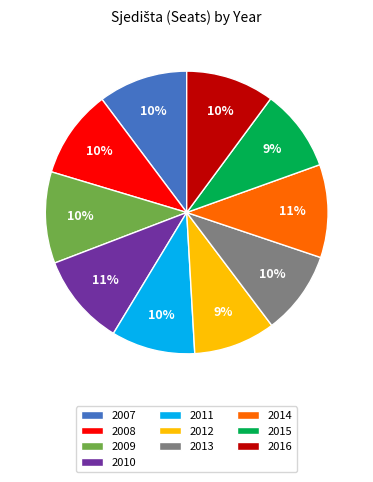

Is 2008 the majority of the pie?

No